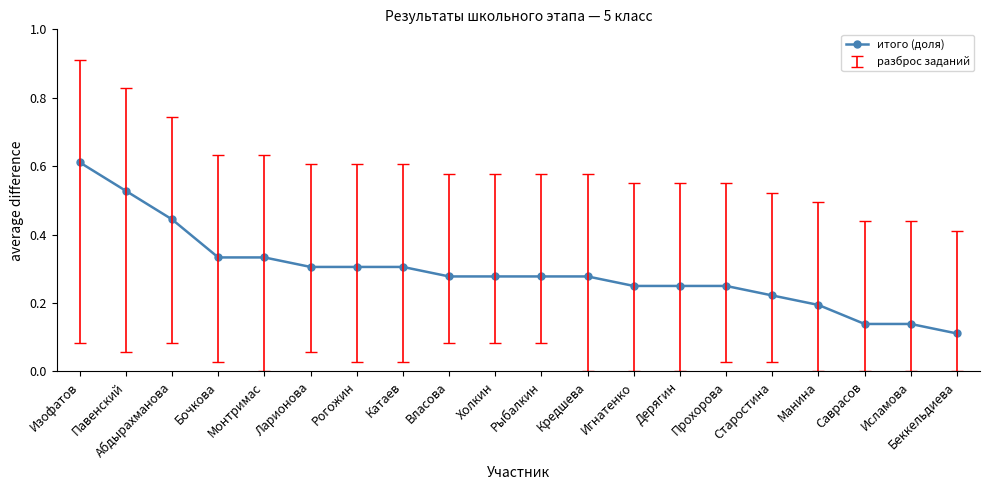

The chart shows a value of 0.2 at Манина. True or false?

True